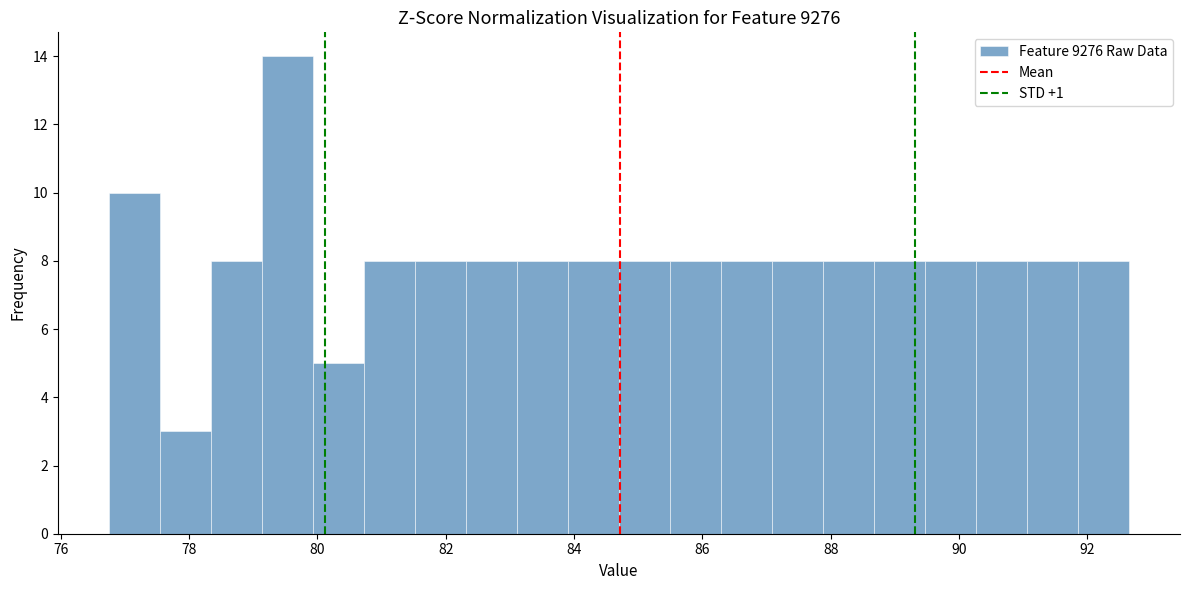

Read against the x-axis, roughly where is the centre of the tallest bar?

79.6